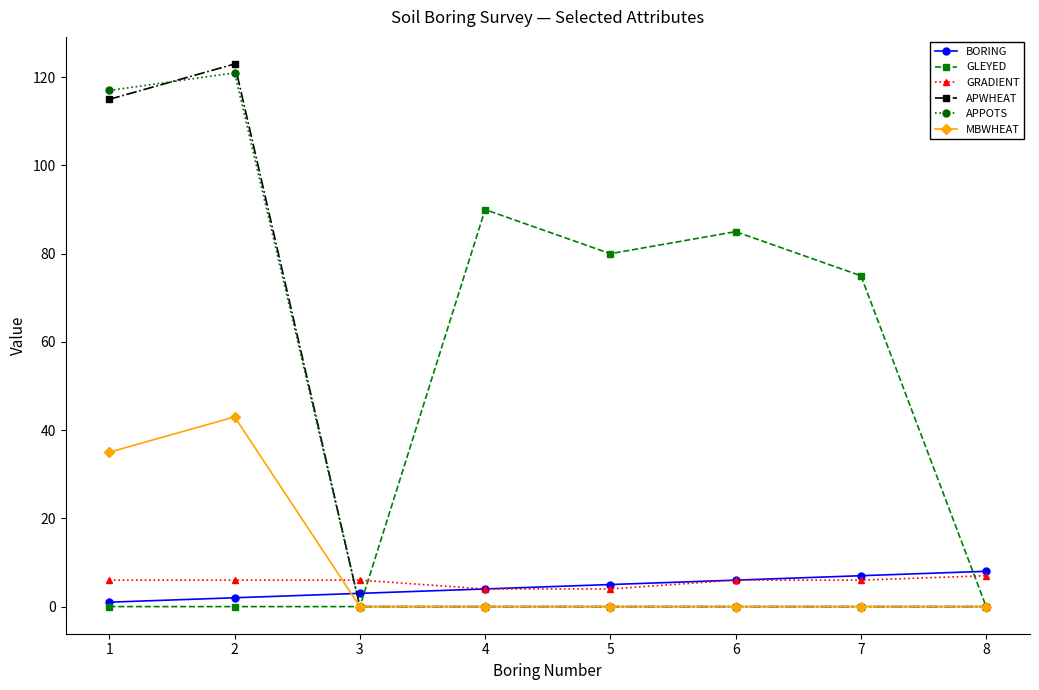

At which label is APWHEAT closest to 61?

1